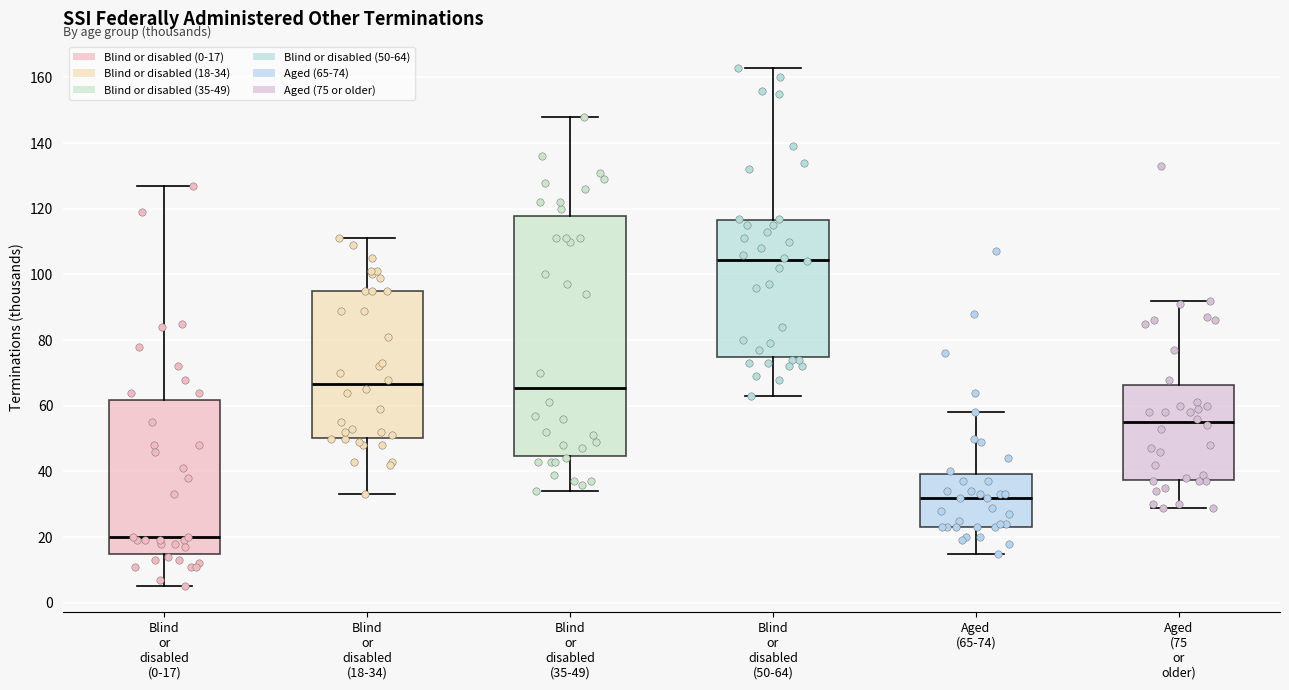

Reading left to right, read every box against the y-axis: the position of its median line, the range the box covers, and the ends of its whiskers. The values are not printed on the chart, so give them approximately, as read against the axis.

Blind or disabled (0-17): median 20, box 14 to 62, whiskers 6 to 128
Blind or disabled (18-34): median 66, box 50 to 96, whiskers 34 to 112
Blind or disabled (35-49): median 66, box 44 to 118, whiskers 34 to 148
Blind or disabled (50-64): median 104, box 74 to 116, whiskers 64 to 164
Aged (65-74): median 32, box 24 to 40, whiskers 16 to 58
Aged (75 or older): median 56, box 38 to 66, whiskers 30 to 92